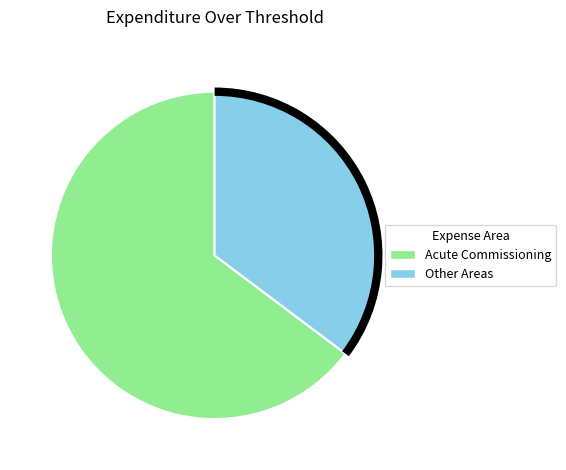

Does any single category account for the majority?

Yes